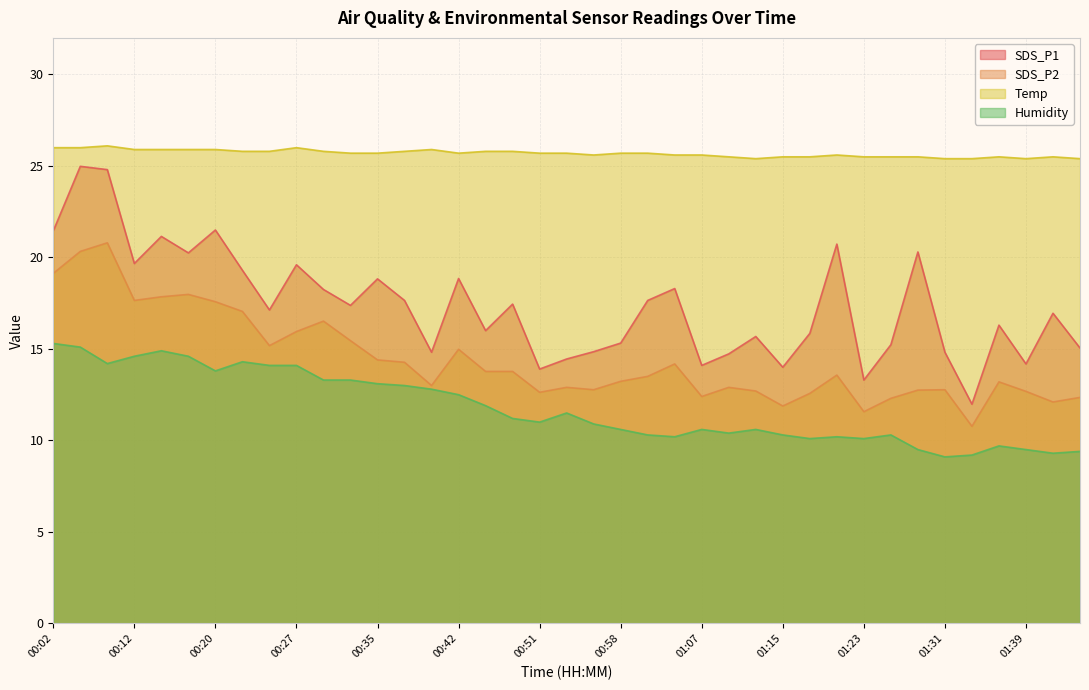

What is the label of the 2nd point from the right?

01:42